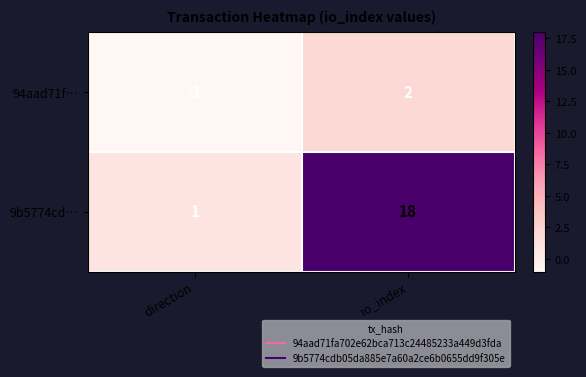

Which series has the largest total across all categories?

9b5774cd…